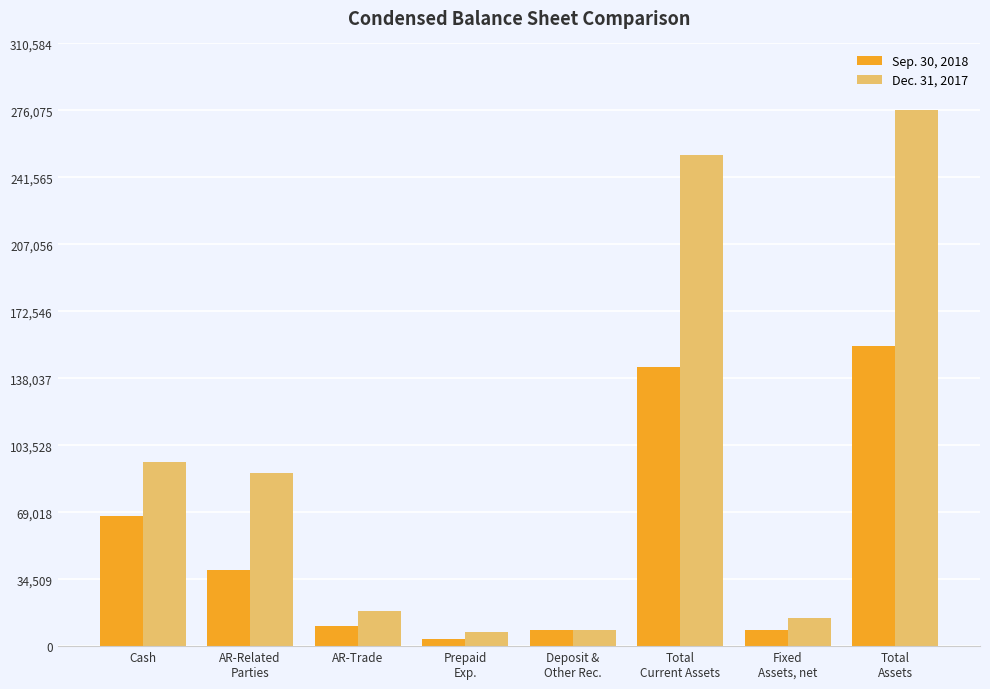

At Deposit &
Other Rec., list the series in order from smallest to largest.

Sep. 30, 2018, Dec. 31, 2017